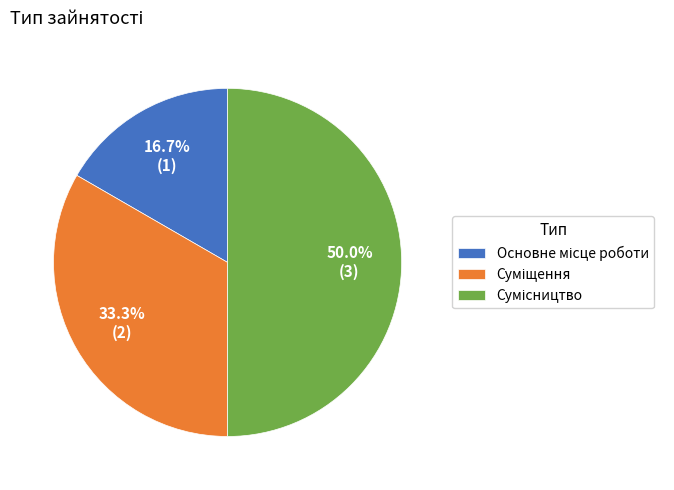

To the nearest percent, what portion does Суміщення represent?

33%